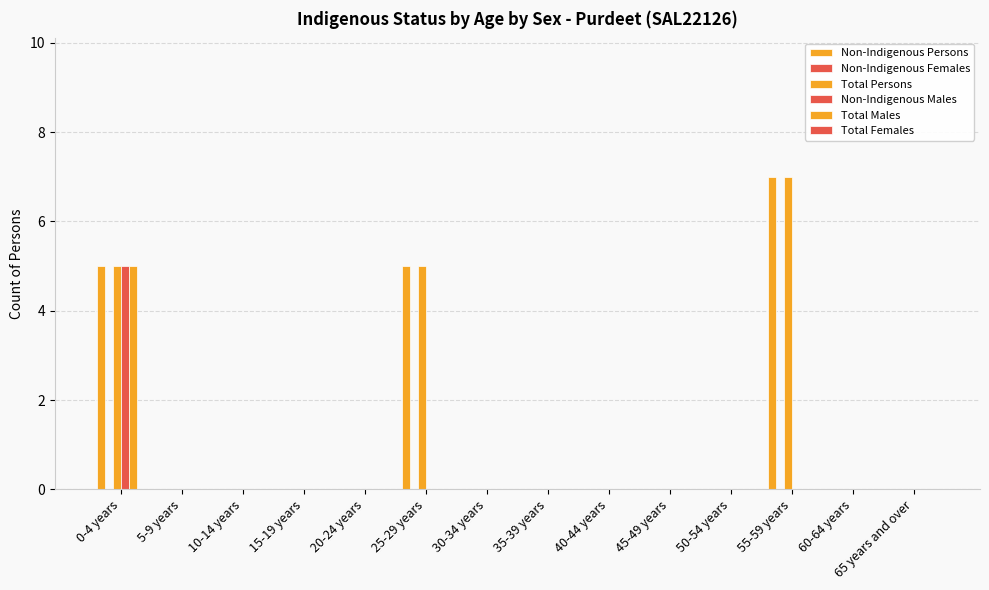

The Non-Indigenous Males series shows 0 at 35-39 years. True or false?

True